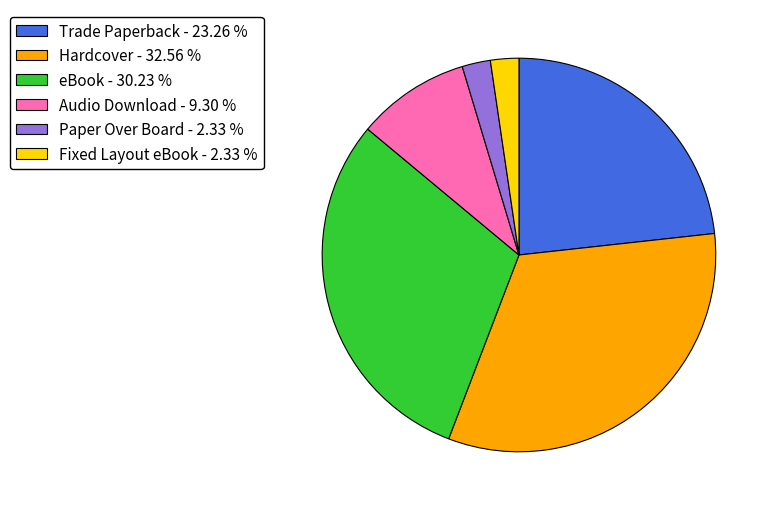

Does any single category account for the majority?

No